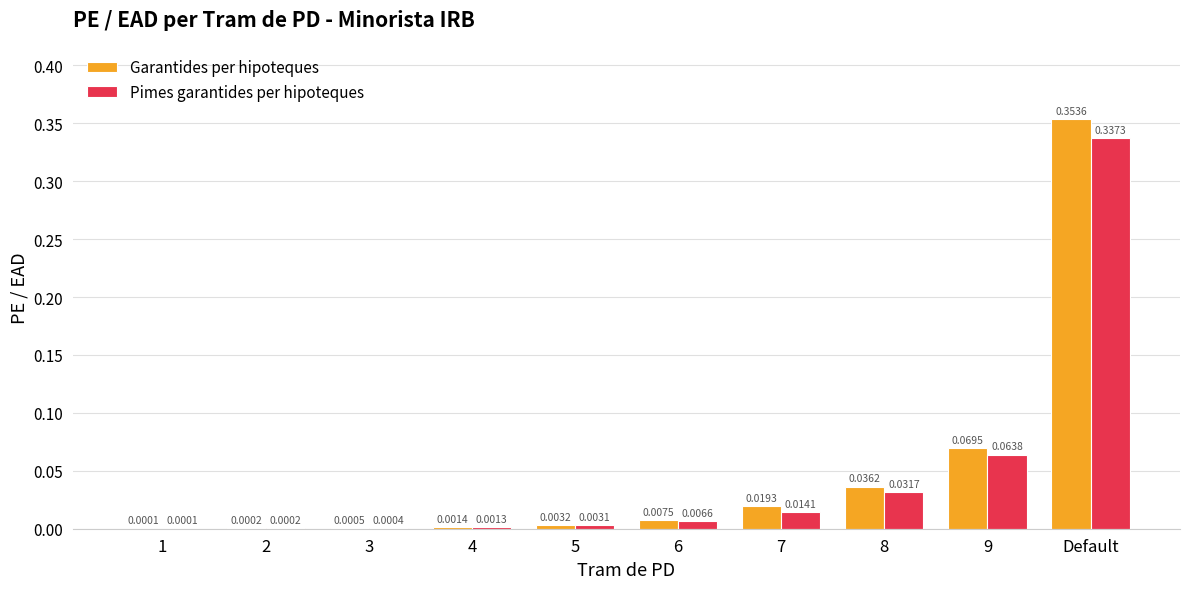

How many groups of bars are there?

10